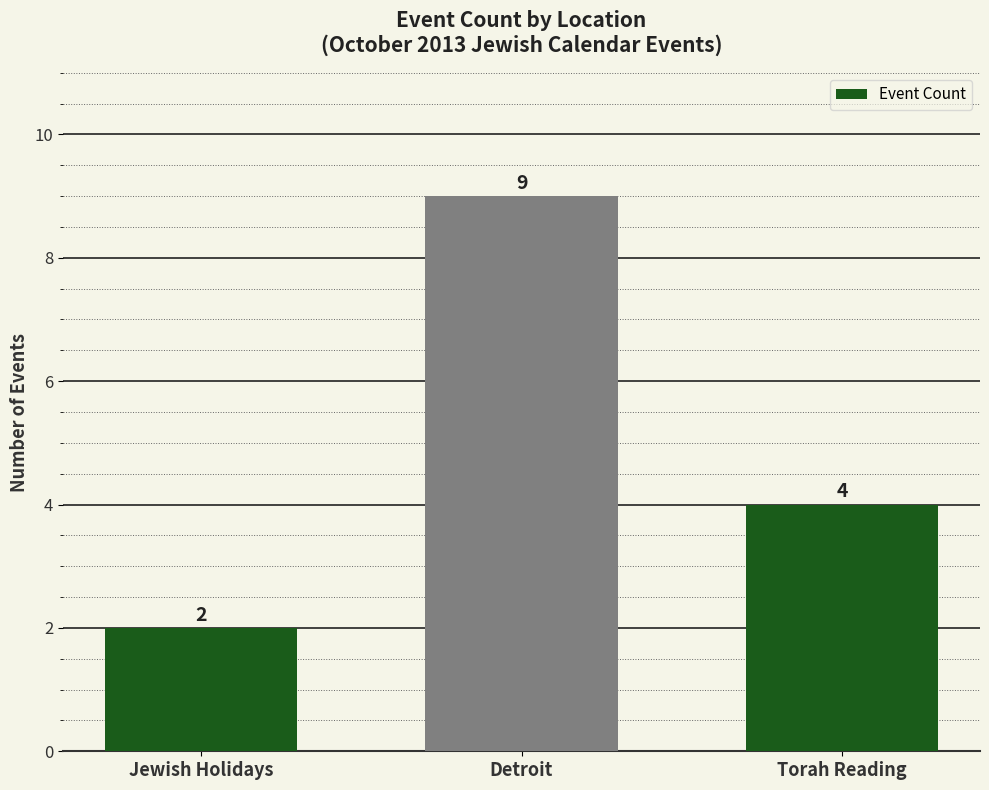

What is the difference between the maximum and minimum values?

7